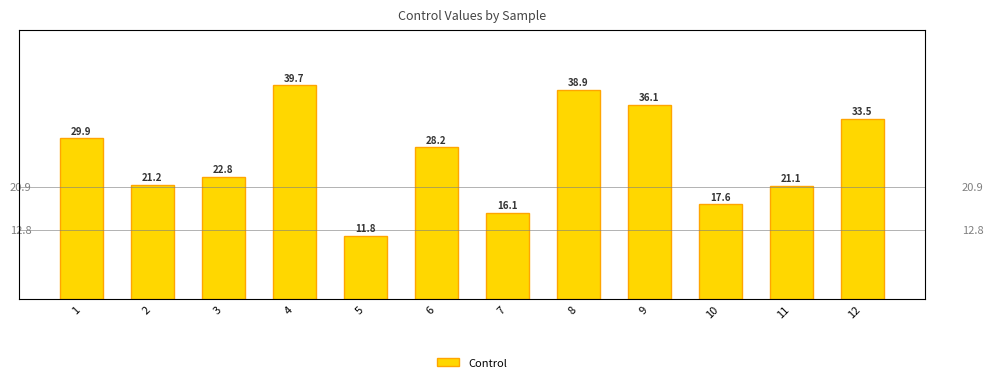

The chart shows a value of 30.2 at 11. True or false?

False